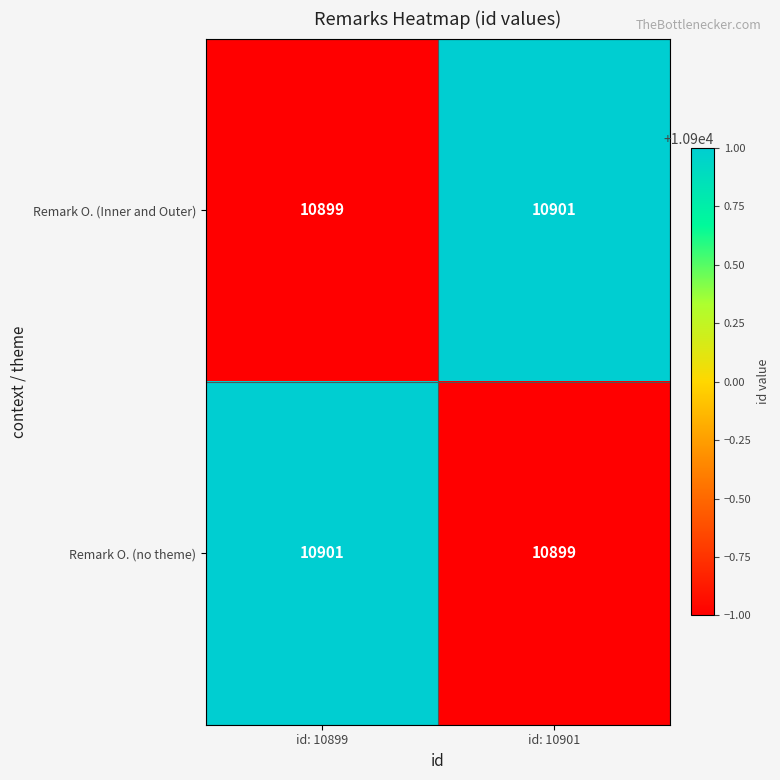

Is it true that Remark O. (no theme) equals 10899 at id: 10901?

True